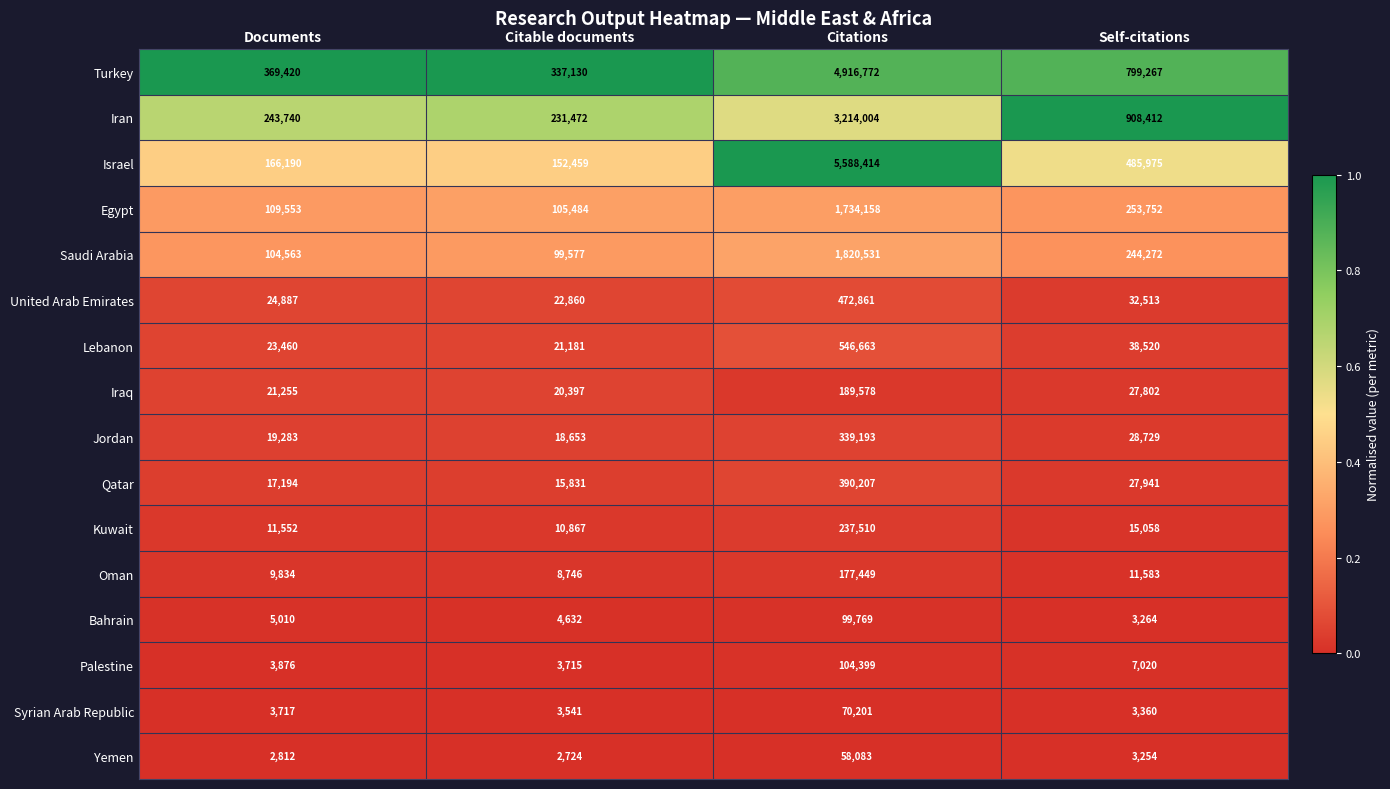

Which series has the largest total across all categories?

Turkey